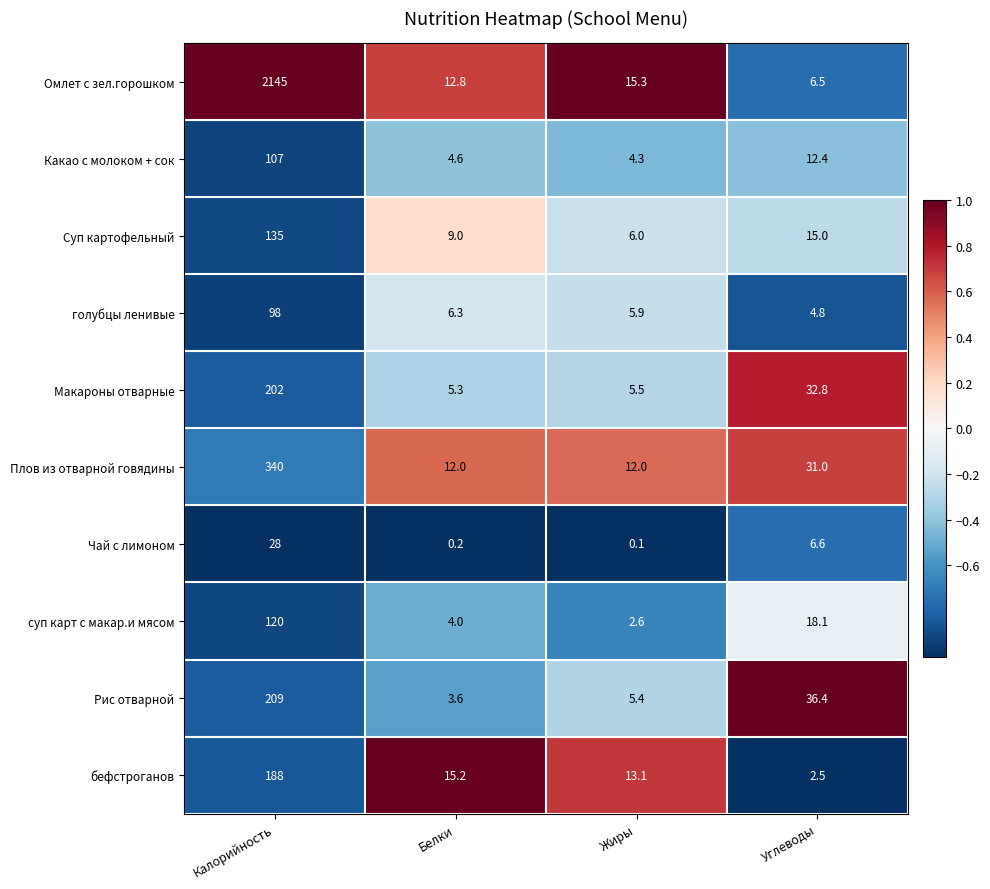

Rank the series at Жиры from highest to lowest value.

Омлет с зел.горошком, бефстроганов, Плов из отварной говядины, Суп картофельный, голубцы ленивые, Макароны отварные, Рис отварной, Какао с молоком + сок, суп карт с макар.и мясом, Чай с лимоном